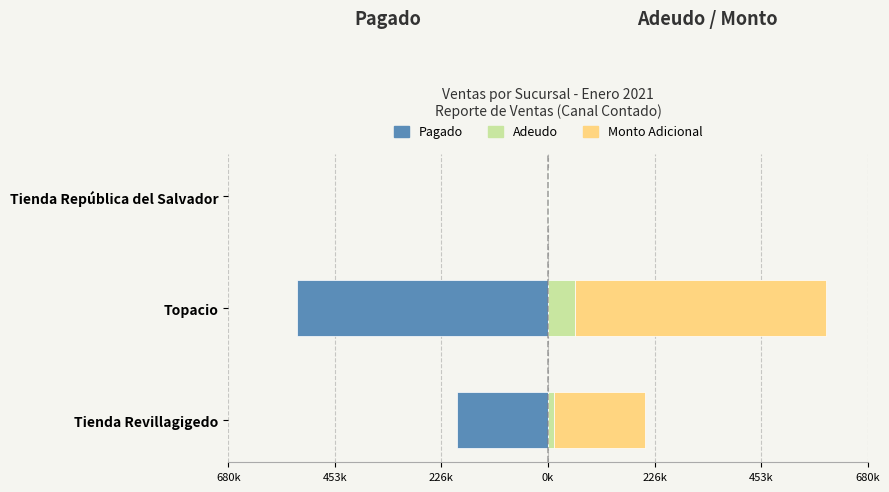

Which series changed the most between Tienda Revillagigedo and Tienda República del Salvador?

Pagado